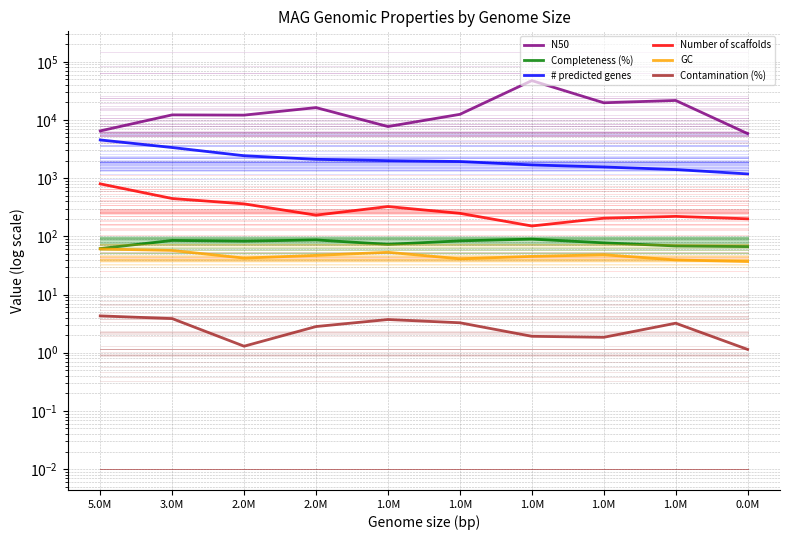

What is the total value across all series at 2.0M?

15038.8